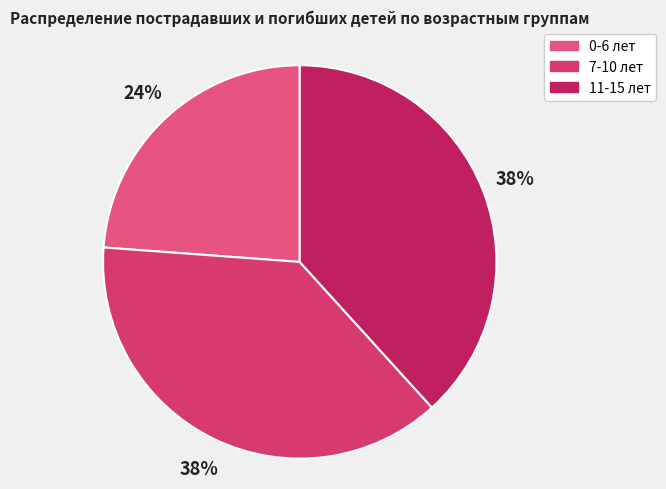

What percentage is the 7-10 лет slice, to the nearest percent?

38%